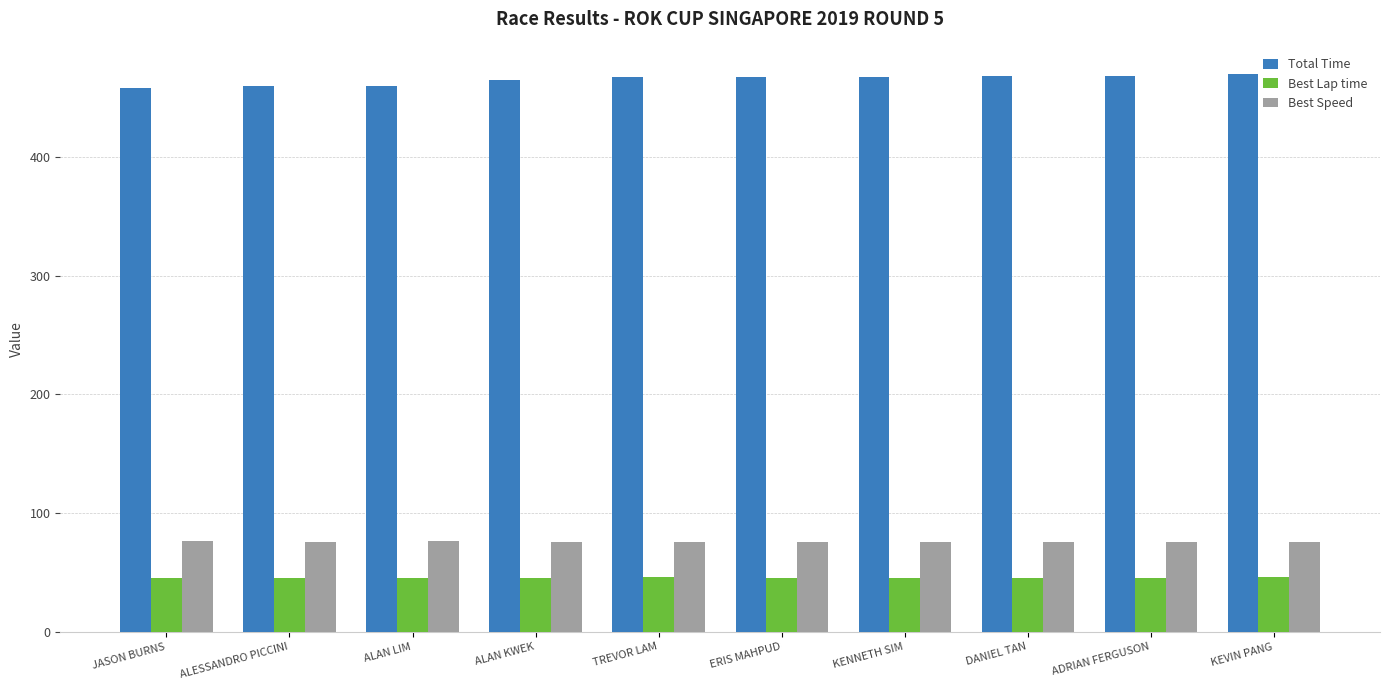

At how many categories does at least one series exceed 79?

10